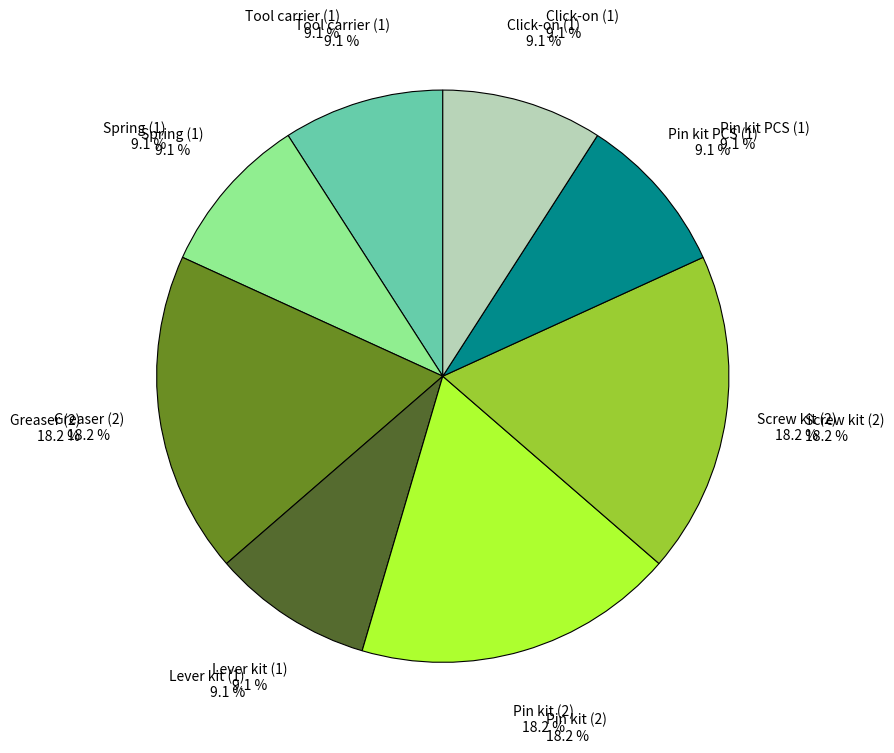

Which has a higher value, Lever kit (1) or Click-on (1)?

Lever kit (1)